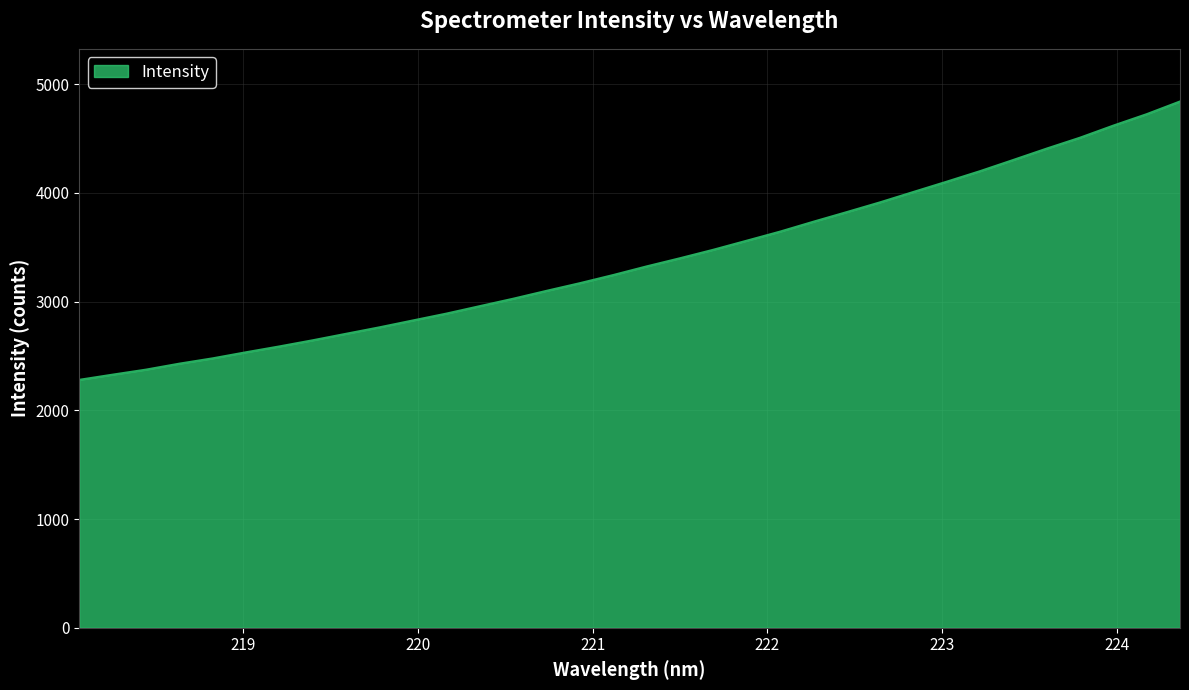

What is the minimum value shown in the chart?

2280.9